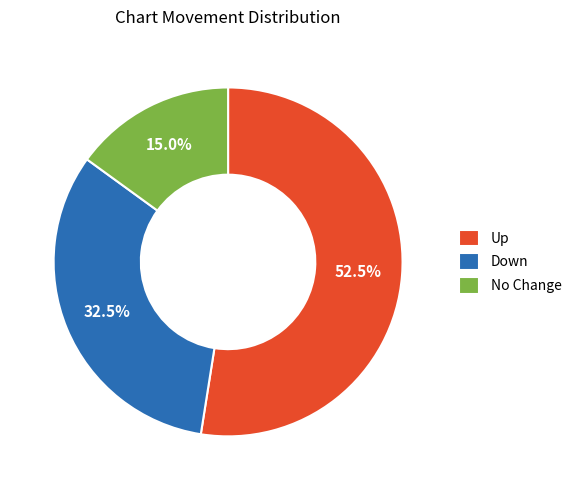

What is the ratio of the value at Up to the value at No Change?

3.5